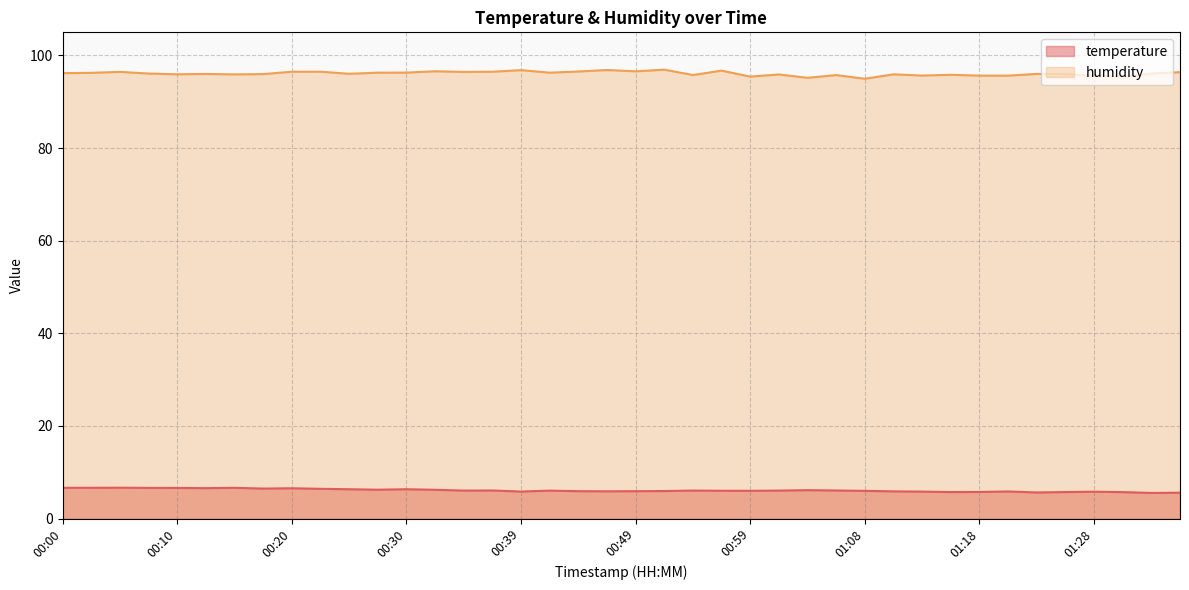

What is the difference between the highest and lowest values at 00:13?

89.4